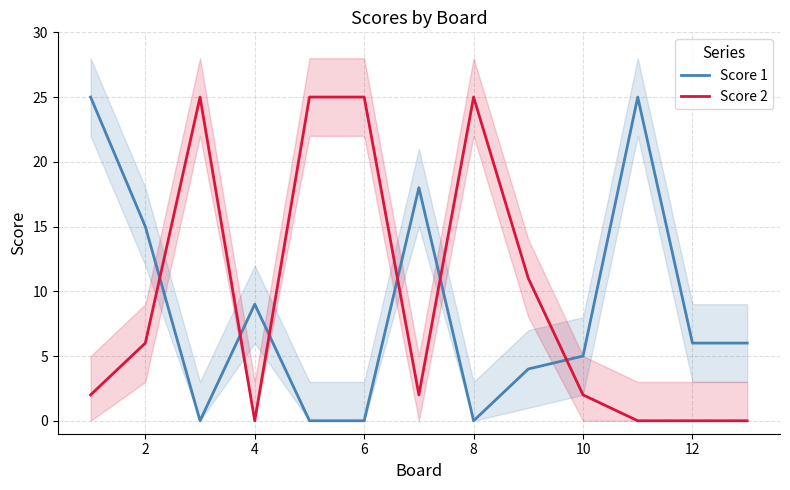

Reading left to right, transcribe all the data shown in this chart.

Score 1: 25	15	0	9	0	0	18	0	4	5	25	6	6
Score 2: 2	6	25	0	25	25	2	25	11	2	0	0	0